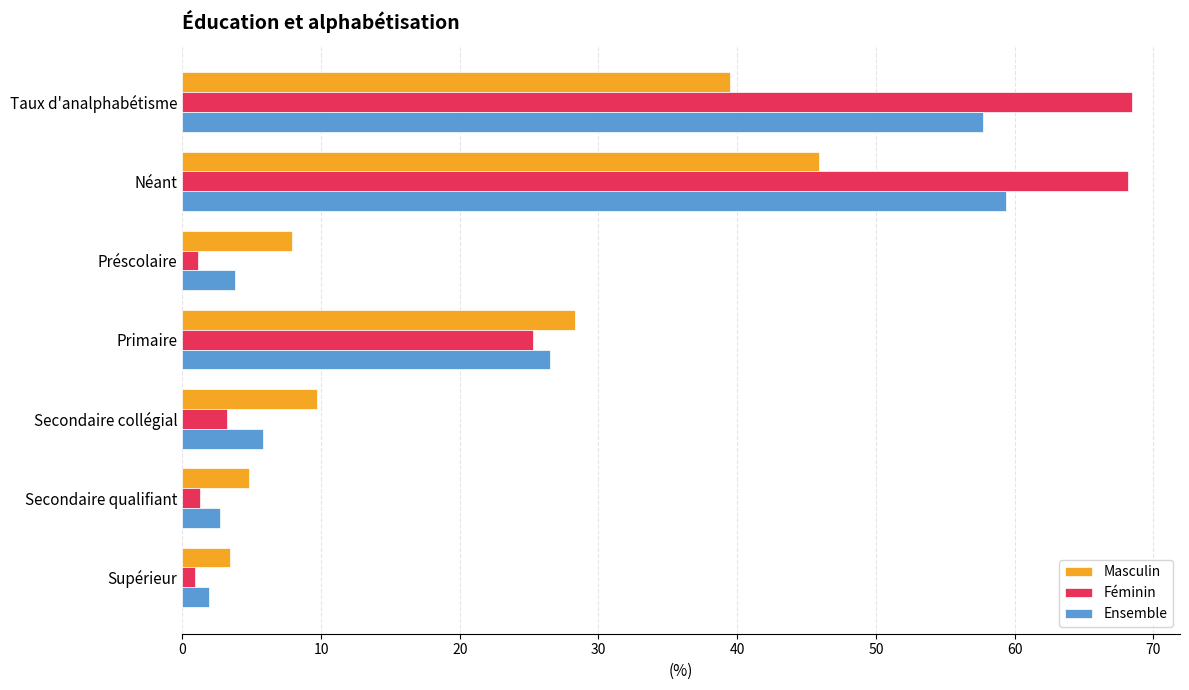

The value of Masculin at Secondaire qualifiant is 7.0. True or false?

False